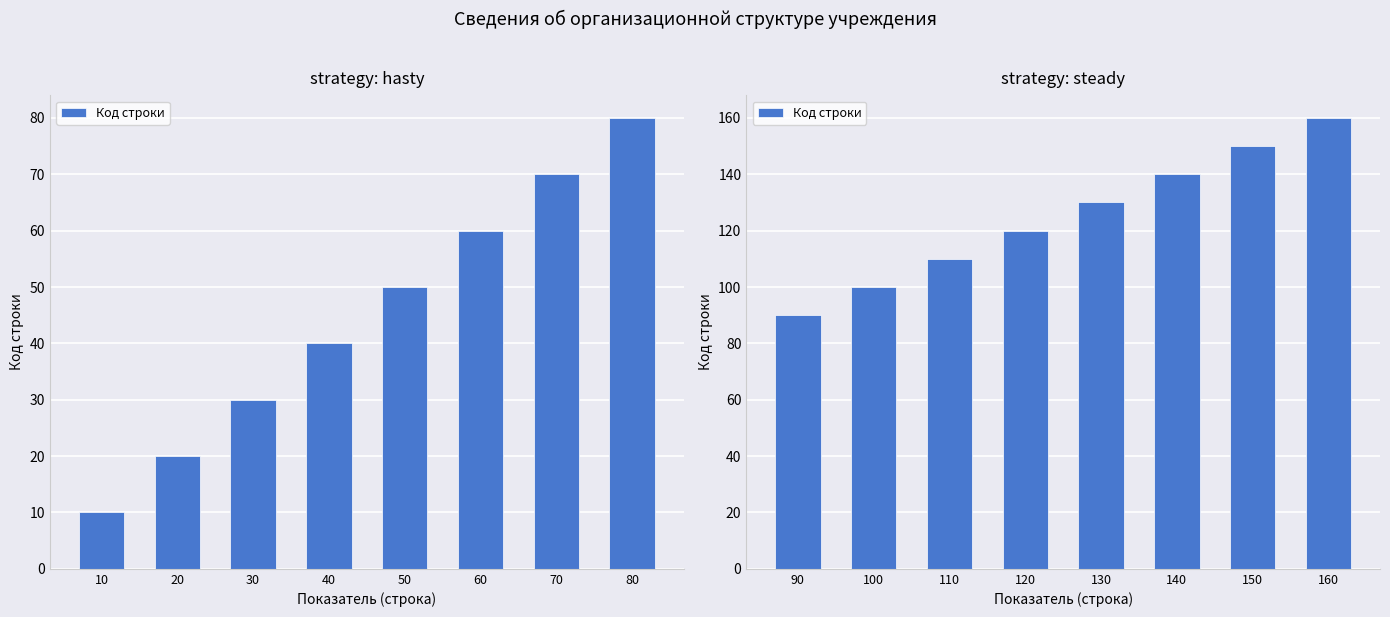

What is the difference between the maximum and minimum values?

70